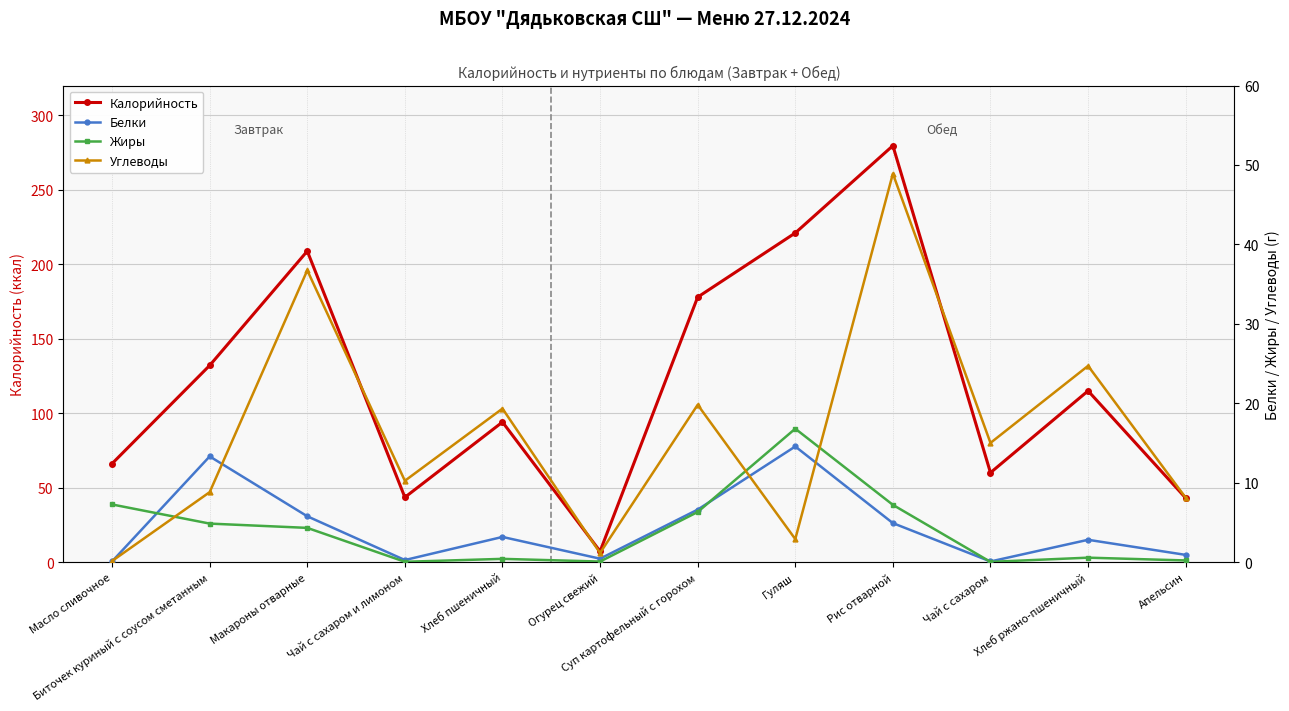

Count the number of data series in this chart.

4